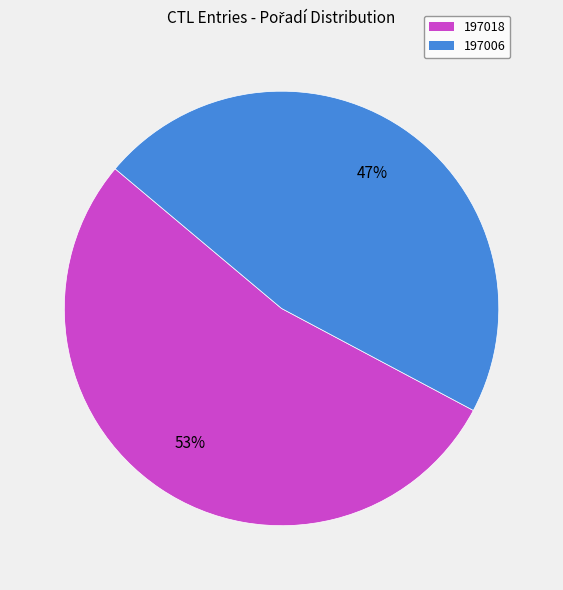

Approximately how many times larger is the value at 197006 compared to 197018?

0.9